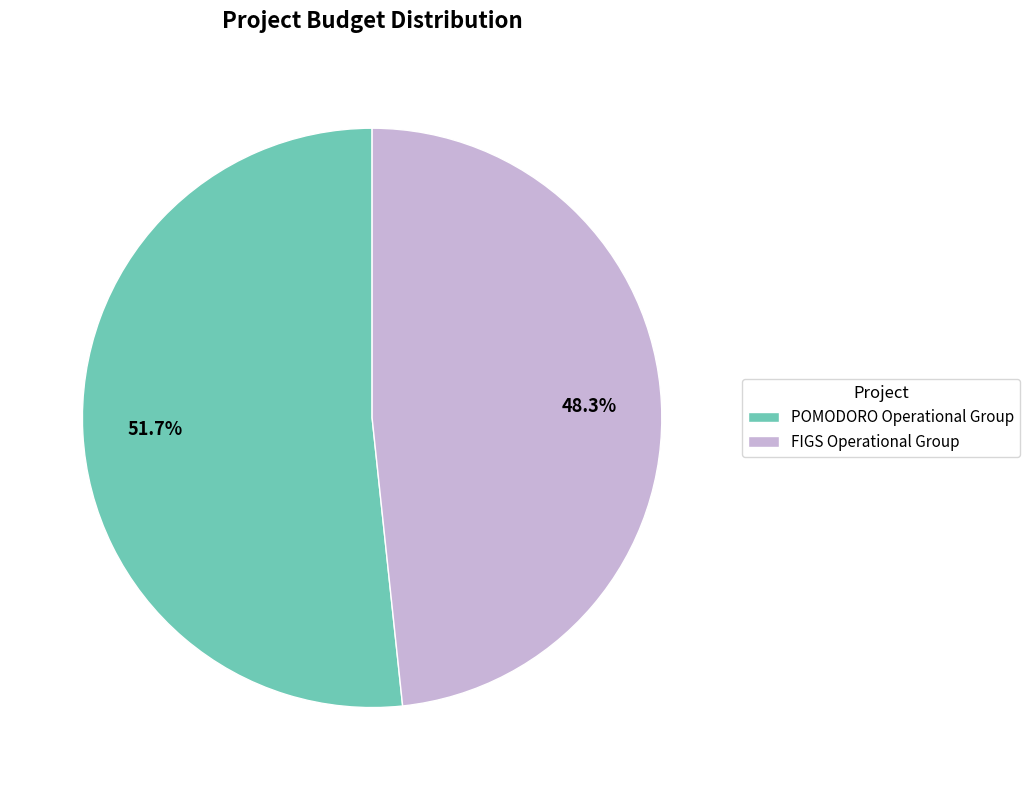

What portion of the pie excludes FIGS Operational Group?

51.7%